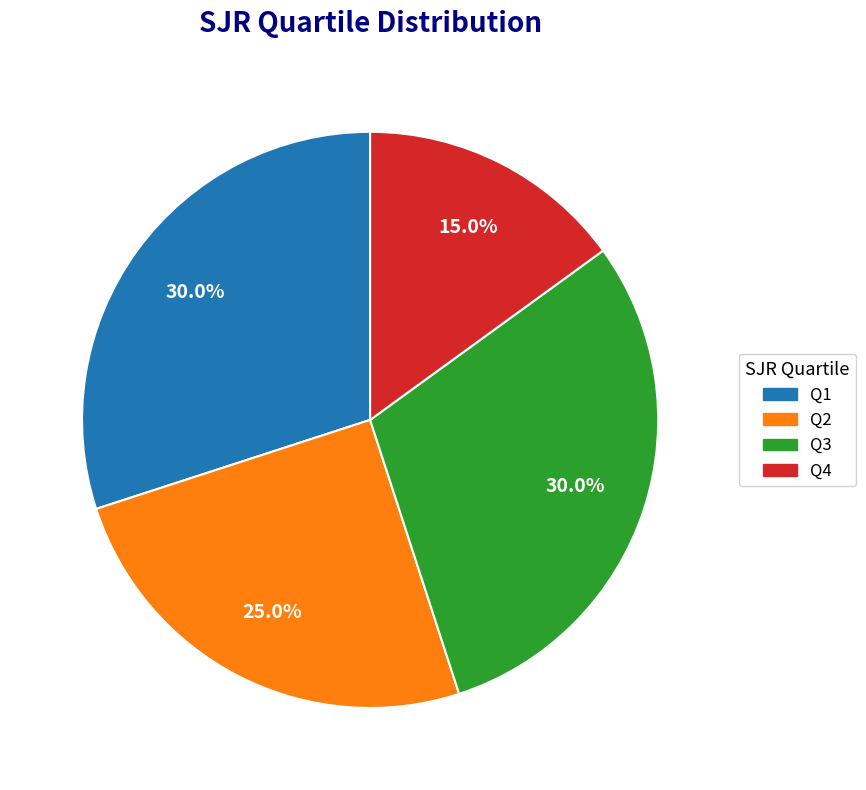

Is it true that Q3 is 21% of the pie?

False